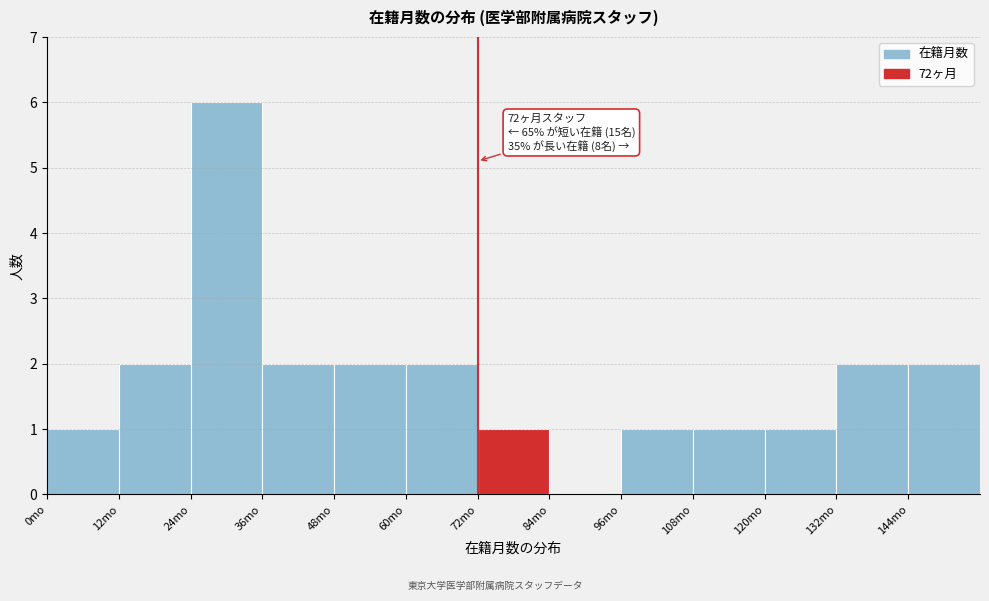

Which range on the x-axis has the tallest bar?

24 to 36